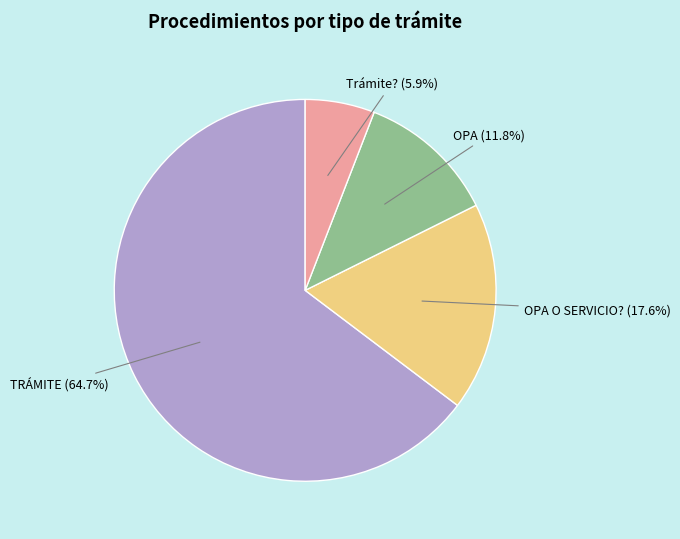

How many segments does this pie chart have?

4